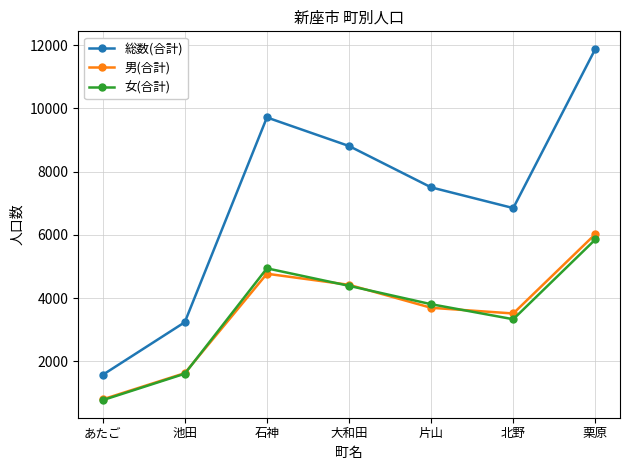

What is the difference between the maximum and minimum values in the 総数(合計) series?

10305